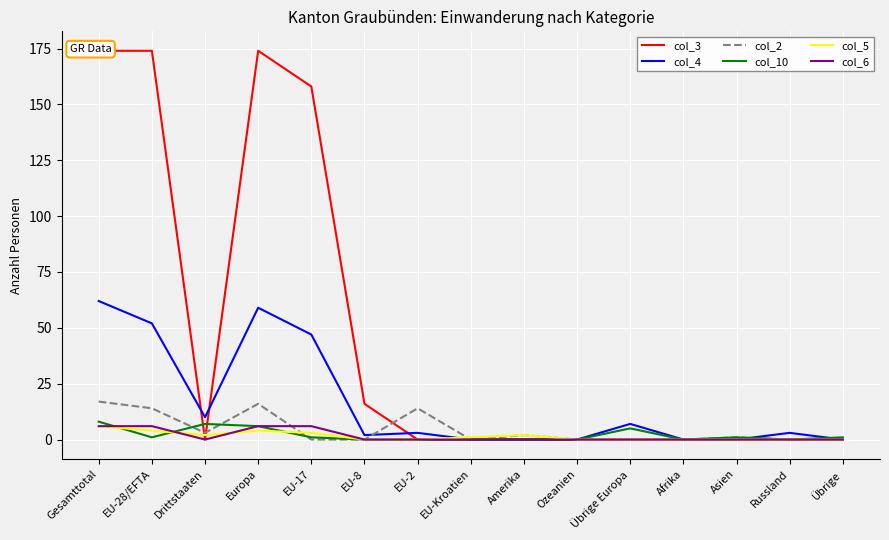

How many interior local peaks does the col_4 series have?

4